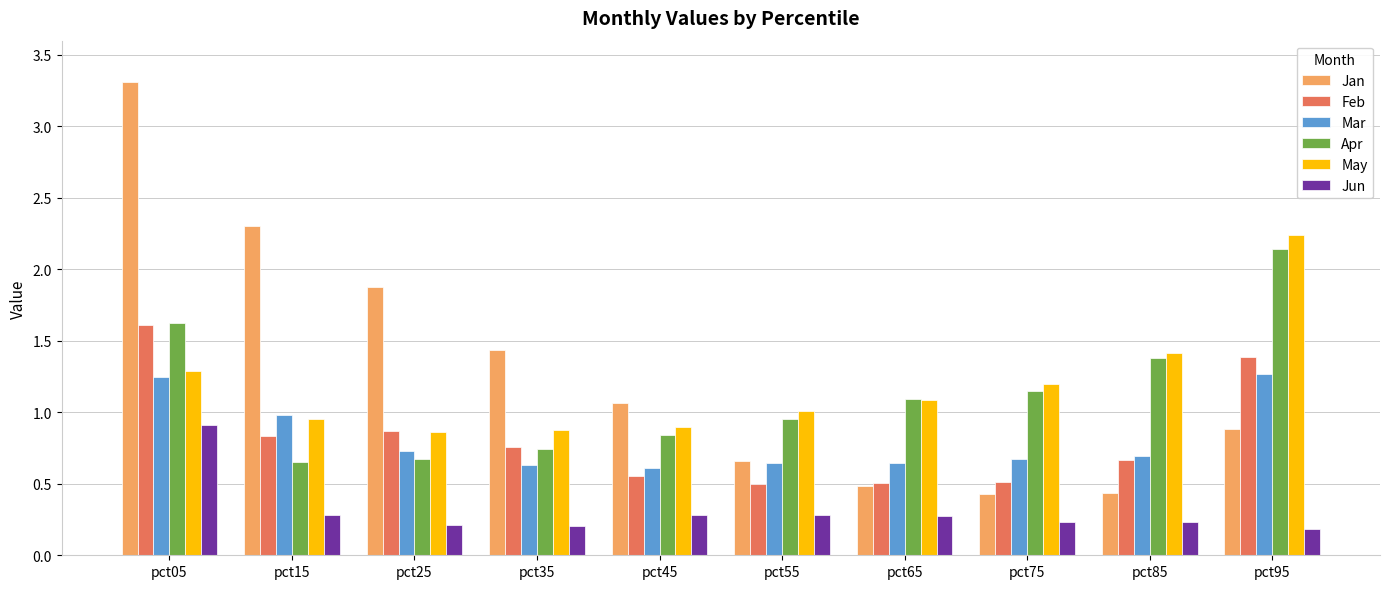

What is the highest value of the Feb series?

1.6